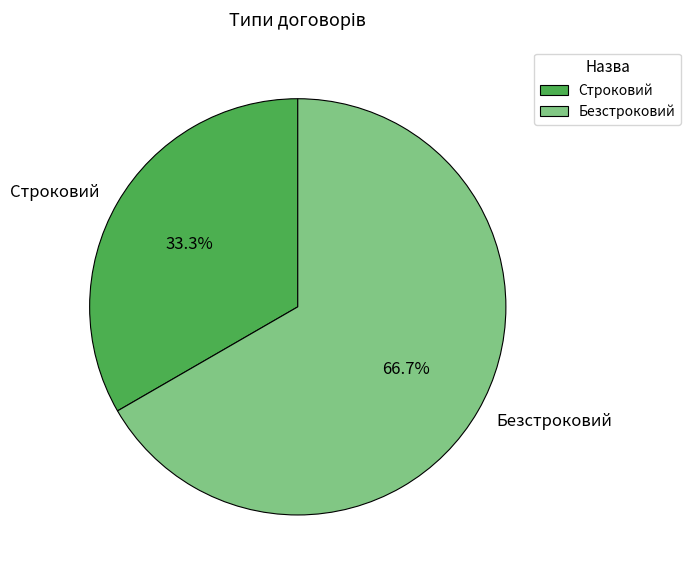

Which category has the smallest portion of the pie?

Строковий